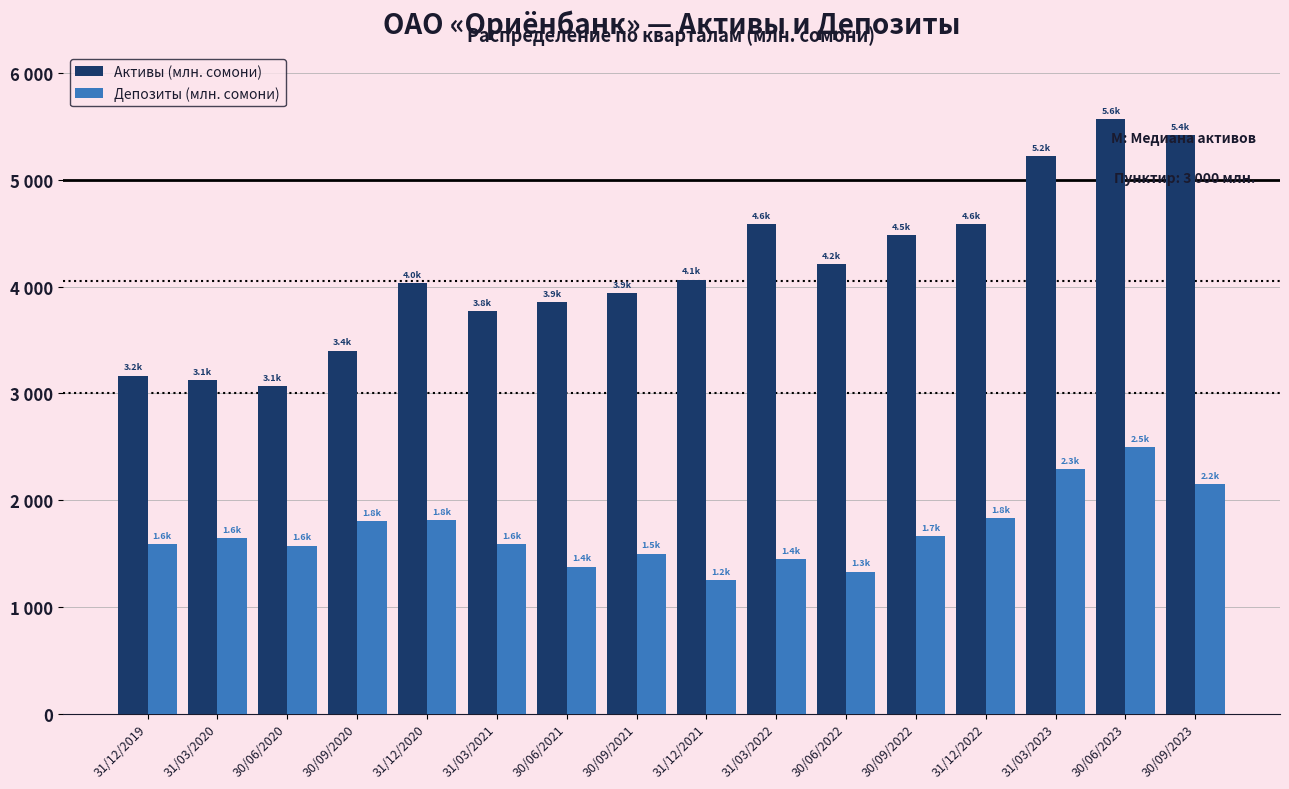

What are all the series names shown in the legend?

Активы (млн. сомони), Депозиты (млн. сомони)